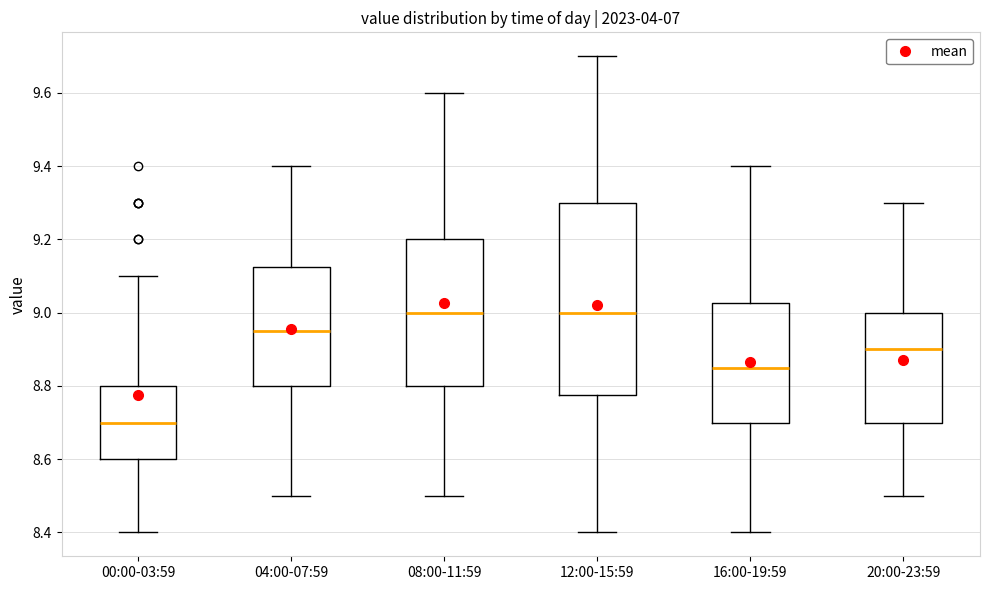

Reading left to right, transcribe this box plot: for each box, give where its median line is, the range the box spans, and where its two whiskers end, as read against the y-axis. The values are not printed on the chart, so give them approximately, as read against the axis.

00:00-03:59: median 8.70, box 8.60 to 8.80, whiskers 8.40 to 9.10
04:00-07:59: median 8.96, box 8.80 to 9.12, whiskers 8.50 to 9.40
08:00-11:59: median 9.00, box 8.80 to 9.20, whiskers 8.50 to 9.60
12:00-15:59: median 9.00, box 8.78 to 9.30, whiskers 8.40 to 9.70
16:00-19:59: median 8.86, box 8.70 to 9.02, whiskers 8.40 to 9.40
20:00-23:59: median 8.90, box 8.70 to 9.00, whiskers 8.50 to 9.30